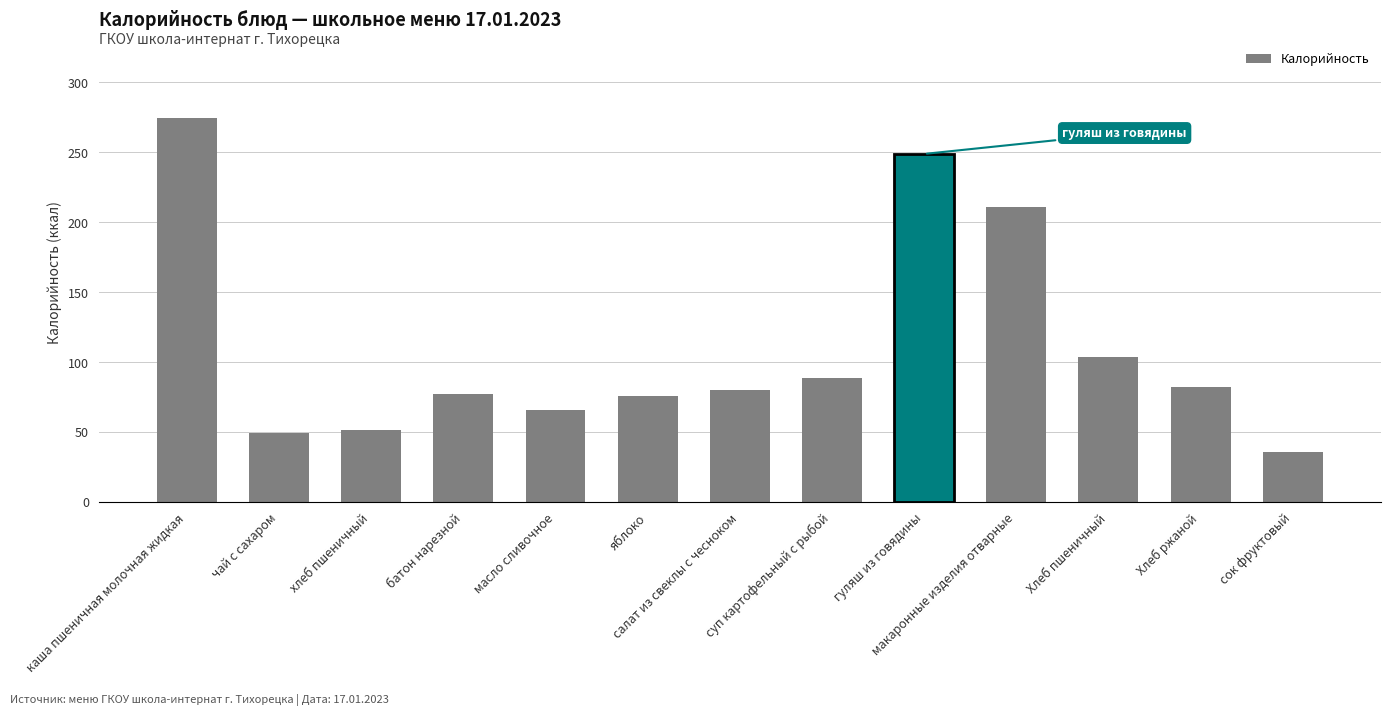

The value at яблоко is 105.0. True or false?

False